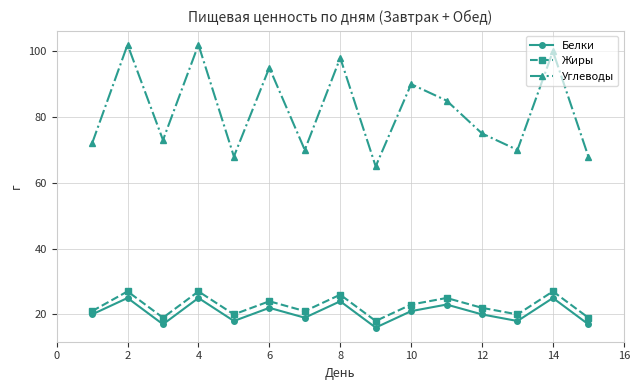

At how many categories does at least one series exceed 92?

5